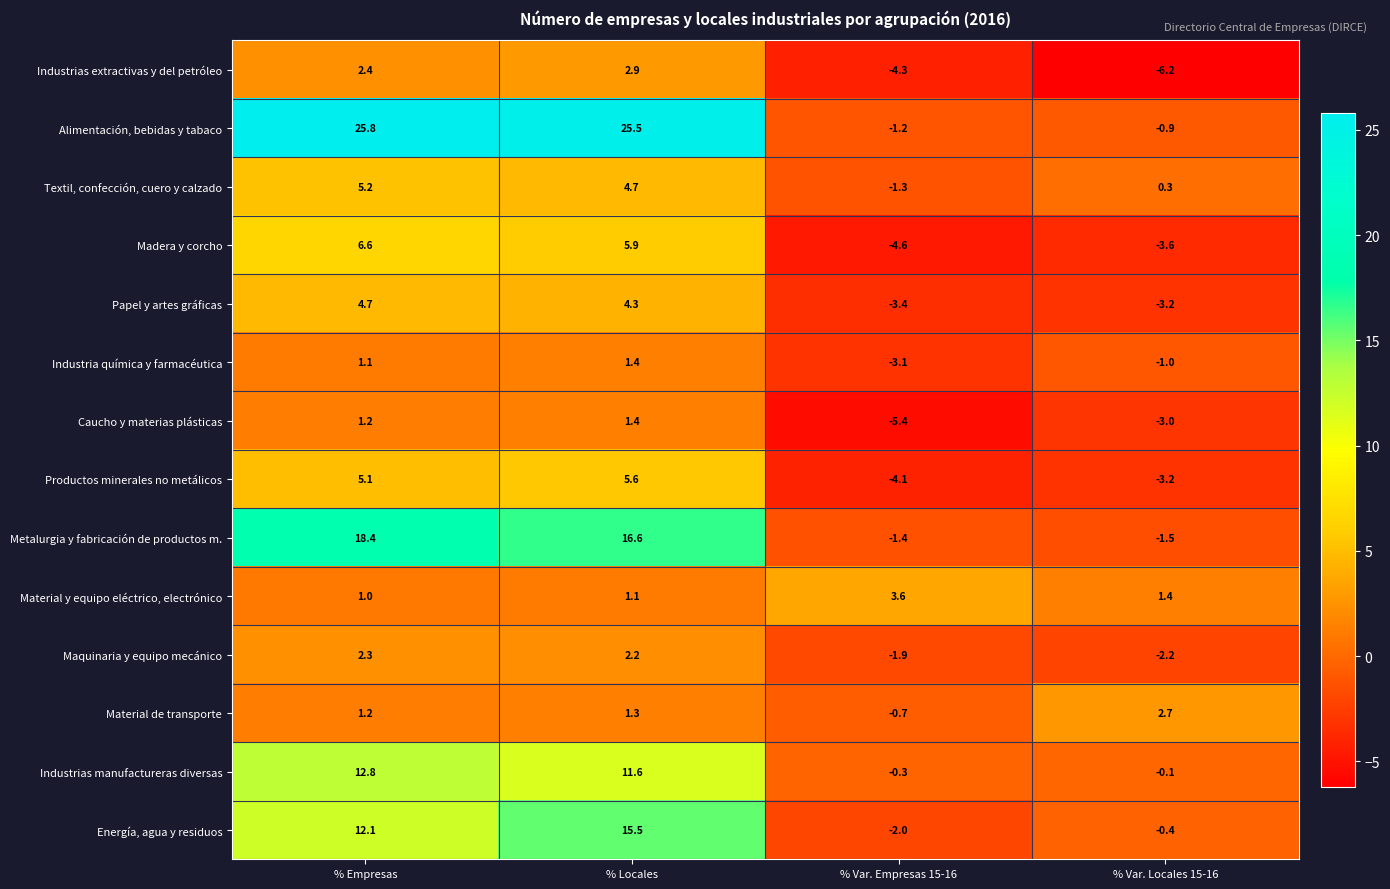

At how many categories does at least one series exceed 2?

4